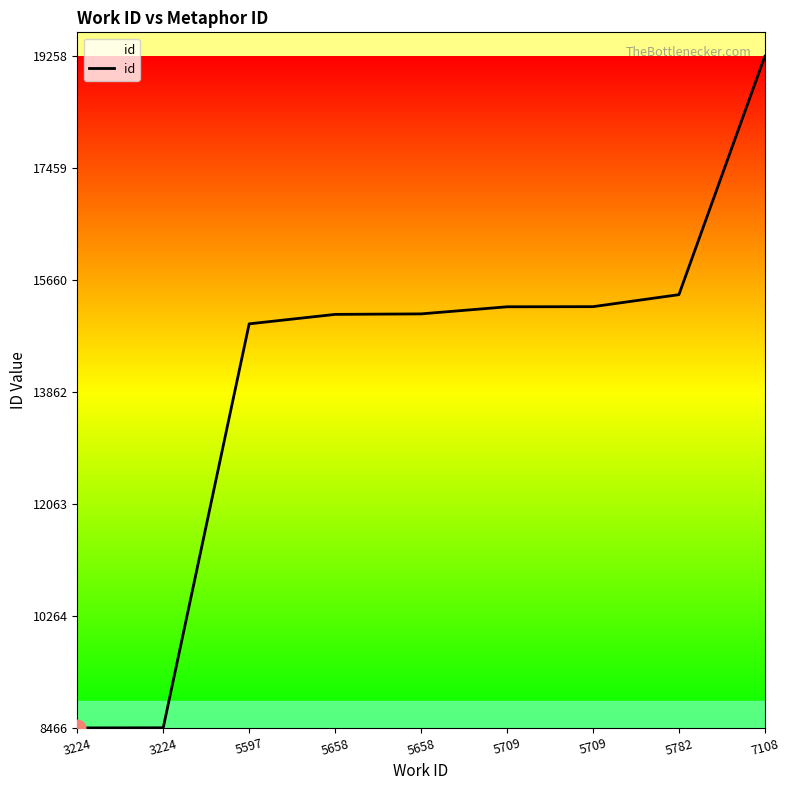

Between 5658 and 5597, which is larger?

5658